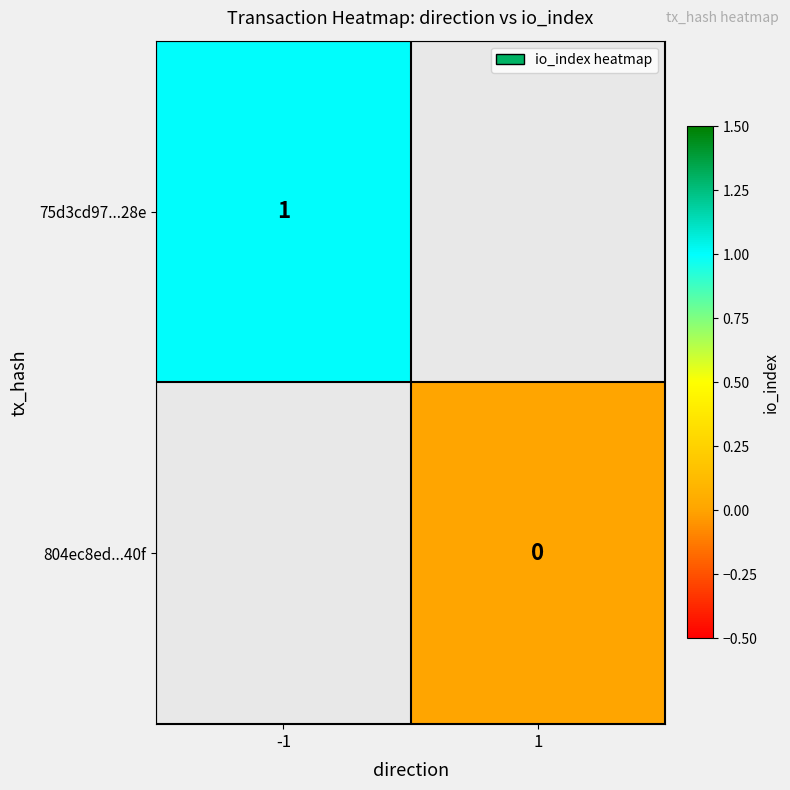

Is it true that 75d3cd97...28e equals 2 at -1?

False